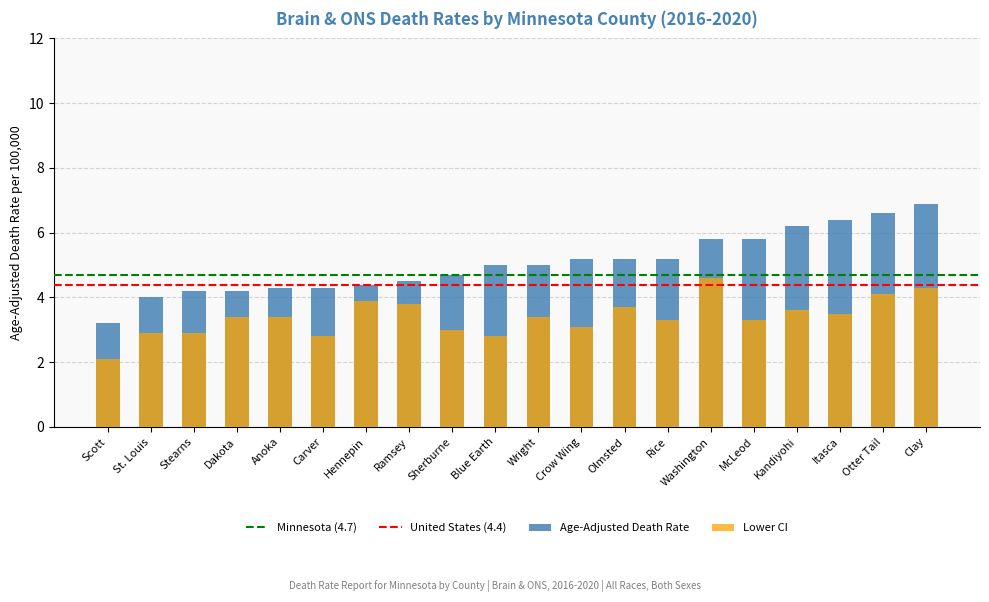

At how many categories does at least one series exceed 2?

20